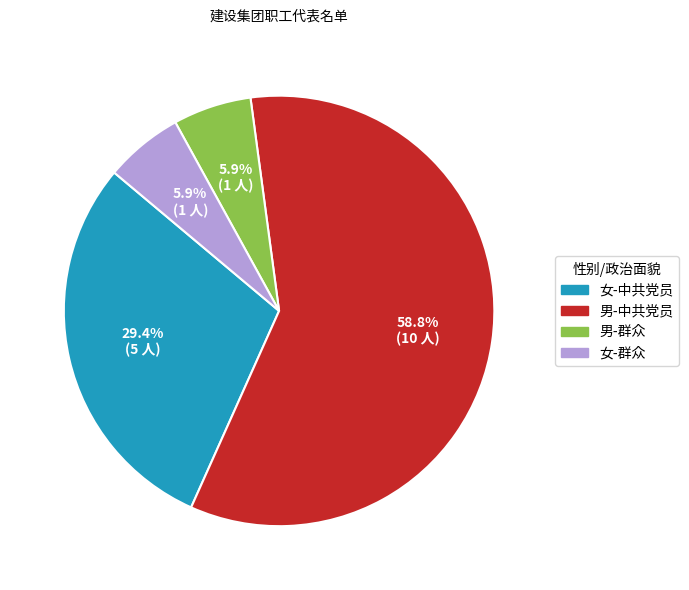

Count the number of slices in the pie.

4